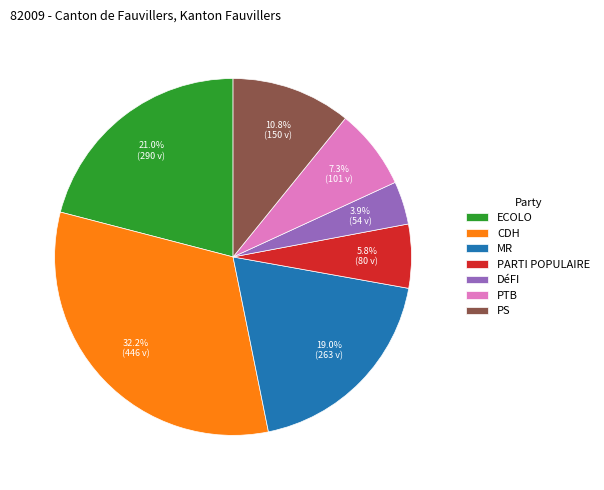

Which has a higher value, ECOLO or DéFI?

ECOLO